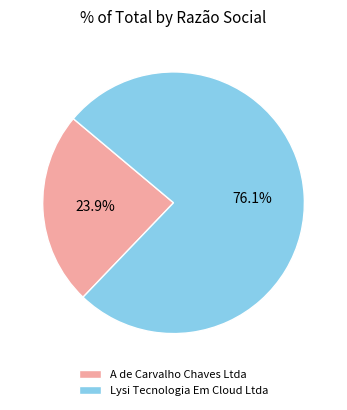

Rank the categories by value from highest to lowest.

Lysi Tecnologia Em Cloud Ltda, A de Carvalho Chaves Ltda